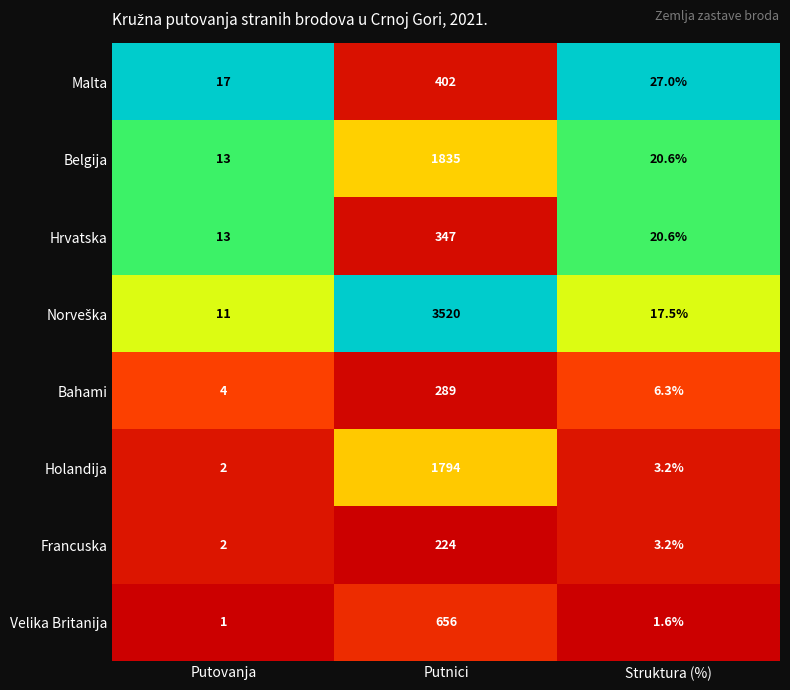

At which category is the sum across all series the highest?

Putnici